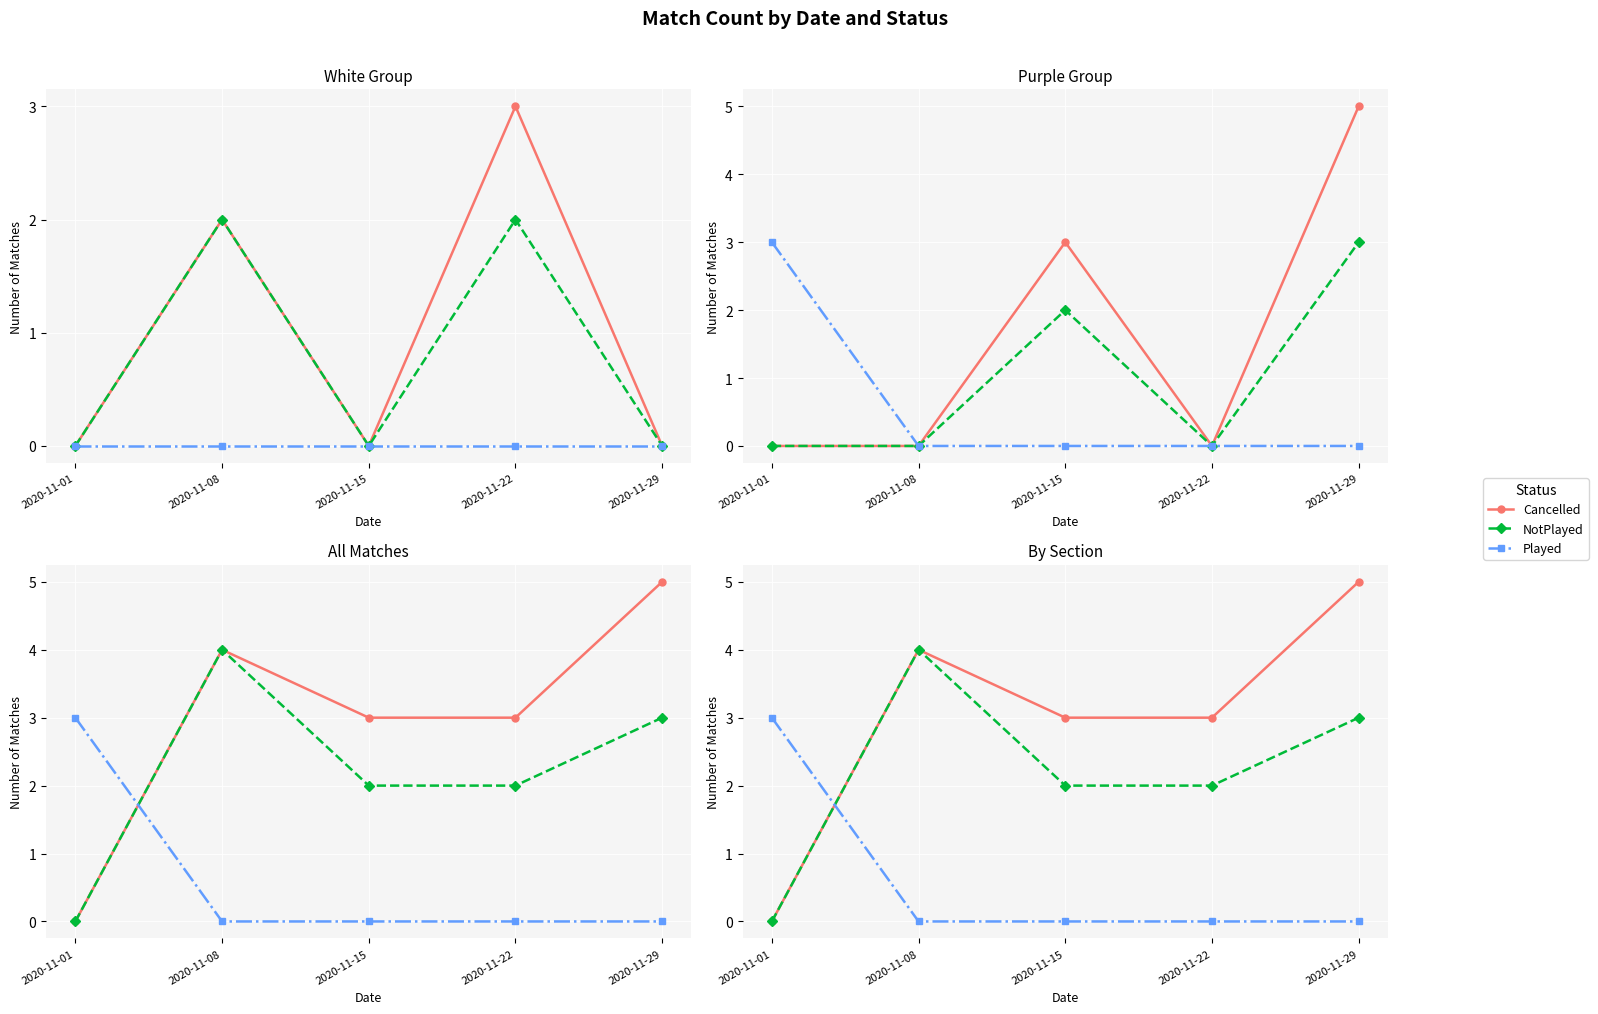

What is the spread (max minus min) of values at 2020-11-01?

3